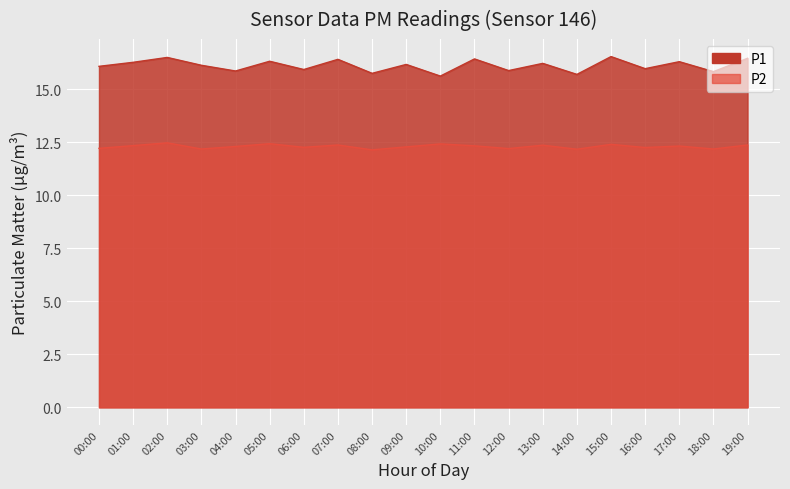

Rank the series at 00:00 from highest to lowest value.

P1, P2